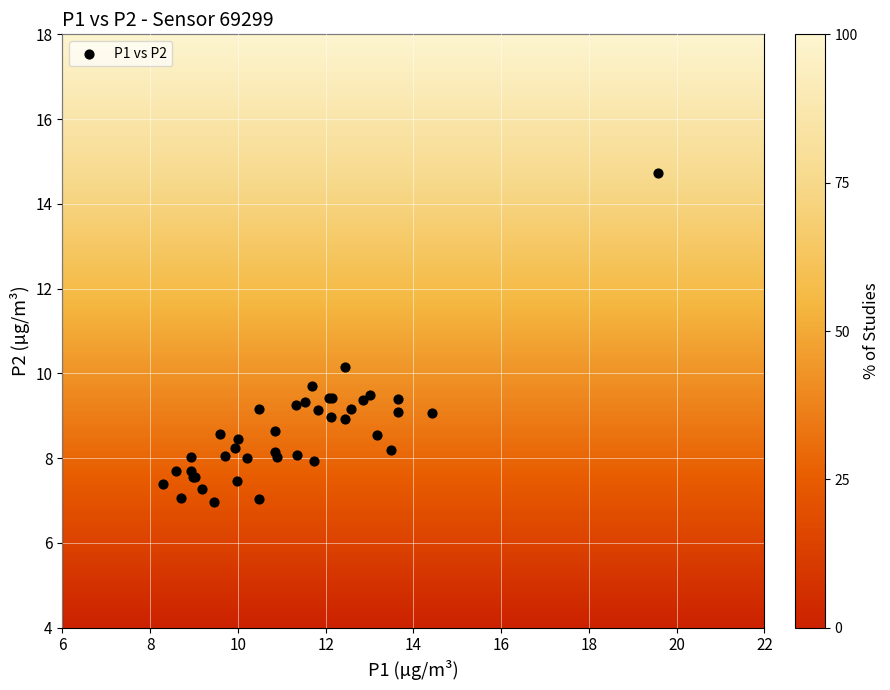

What Y value in the scatter plot is closest to 10?

10.2